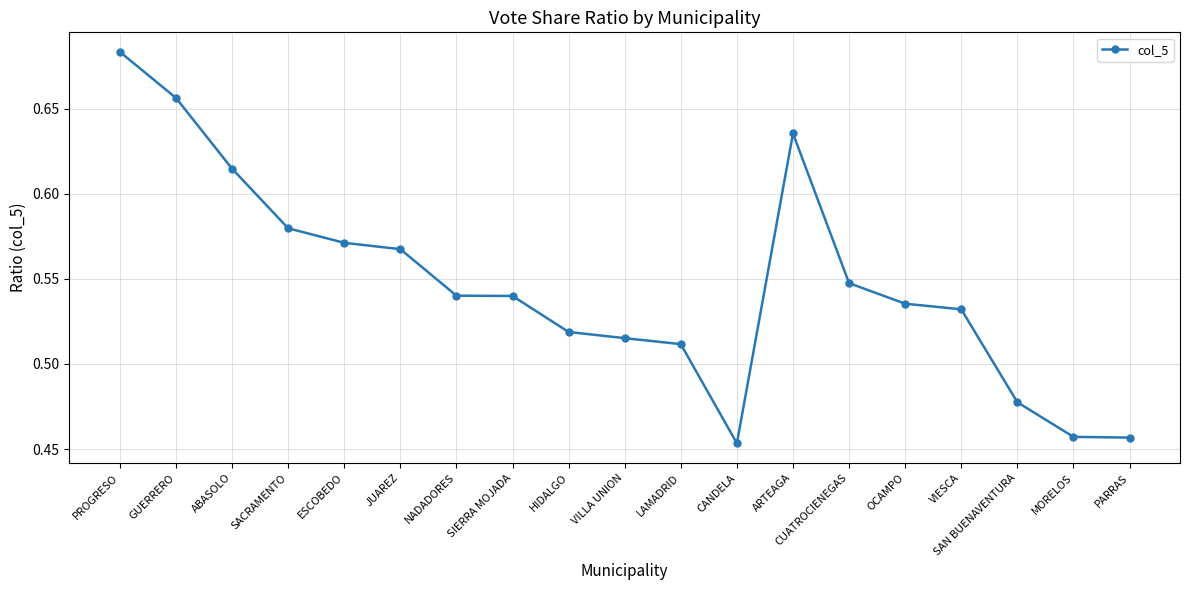

What is the label of the 5th point from the left?

ESCOBEDO